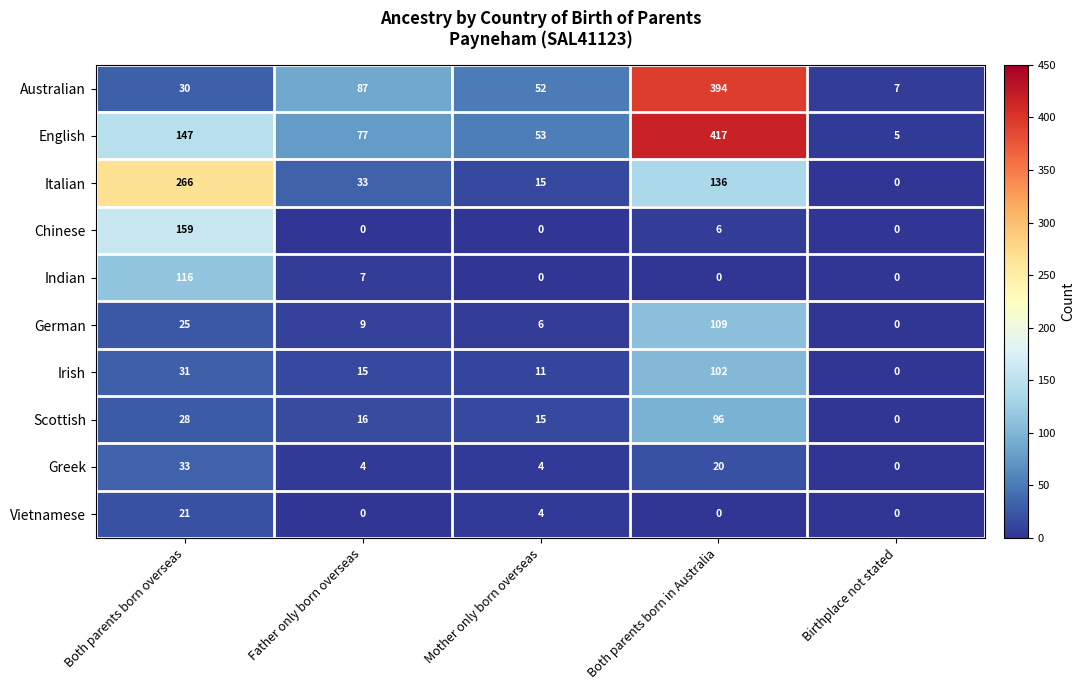

Is it true that German equals 12 at Father only born overseas?

False